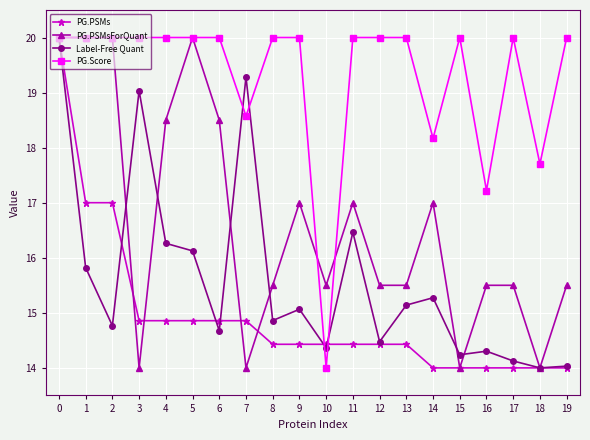

Does the chart have visible grid lines?

Yes